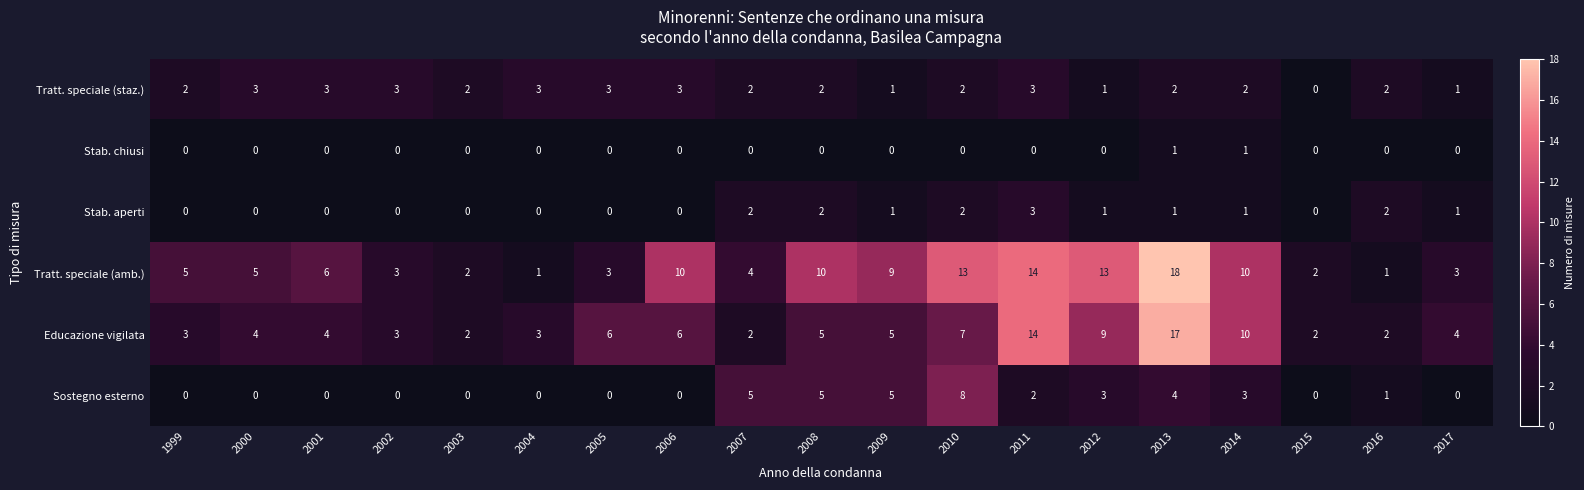

True or false: Sostegno esterno has a value of 1 at 2014.

False